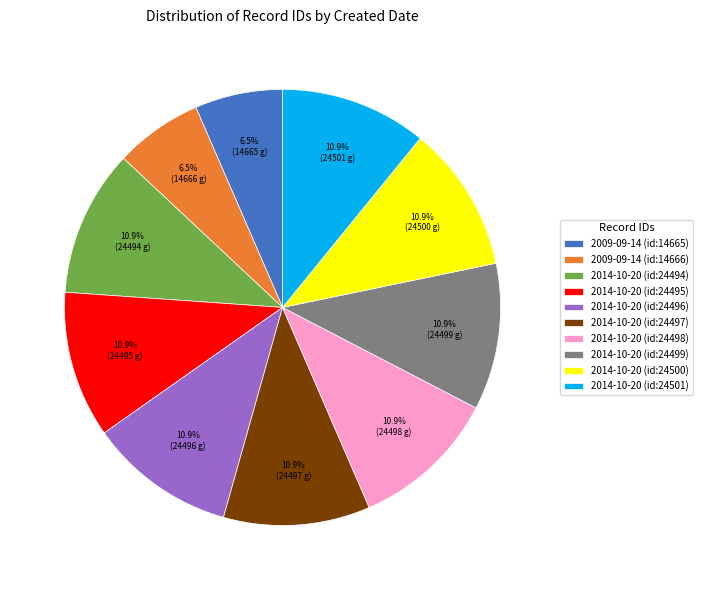

The 2014-10-20 (id:24501) slice represents 11% of the pie. True or false?

True